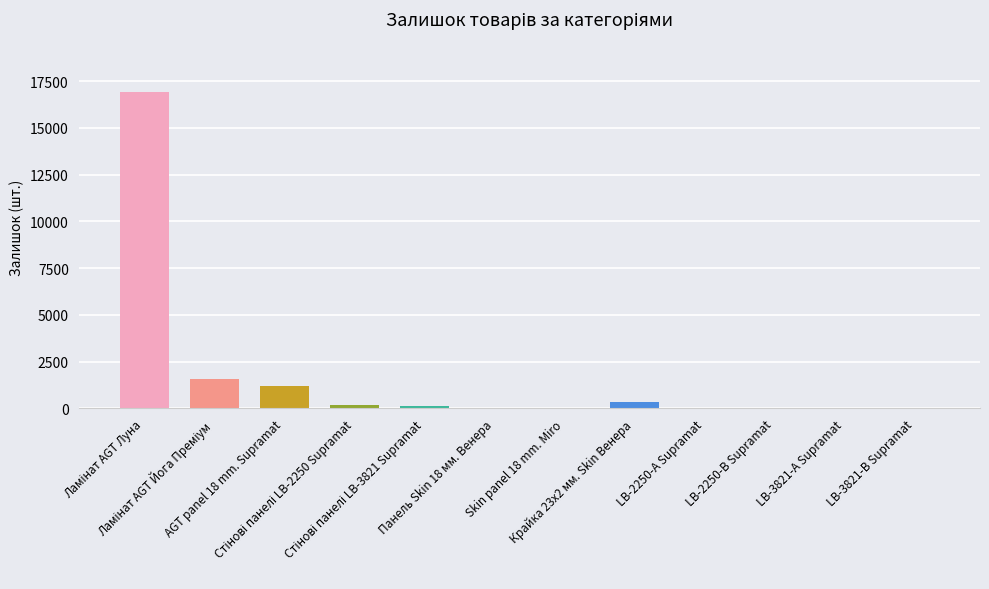

What is the greatest value displayed?

16921